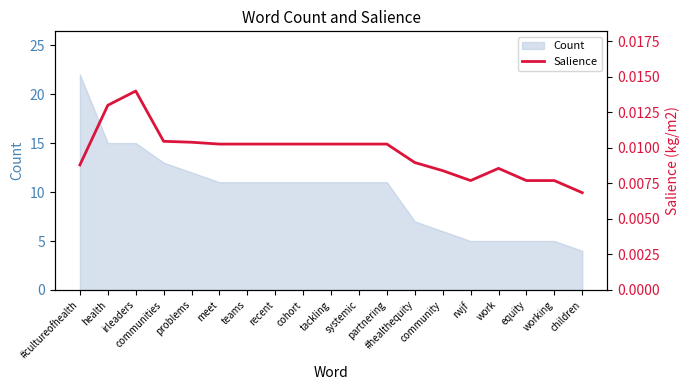

At which category does the data reach its first local valley?

rwjf